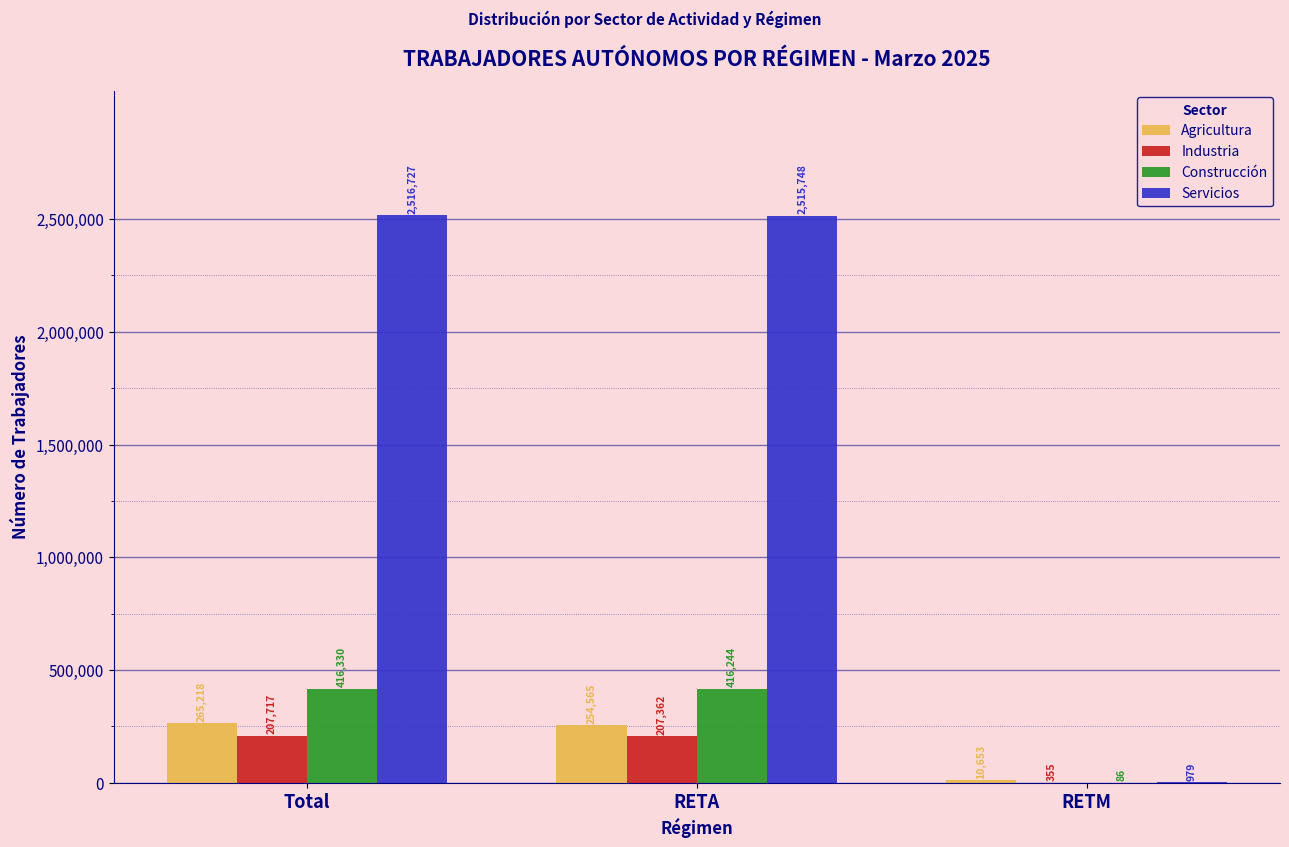

Read the Agricultura value at RETM, to the nearest 10.

10650